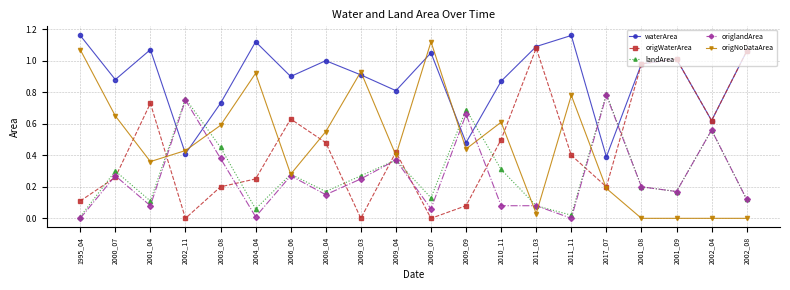

Where do origWaterArea and origNoDataArea first cross each other?

2000_07 and 2001_04